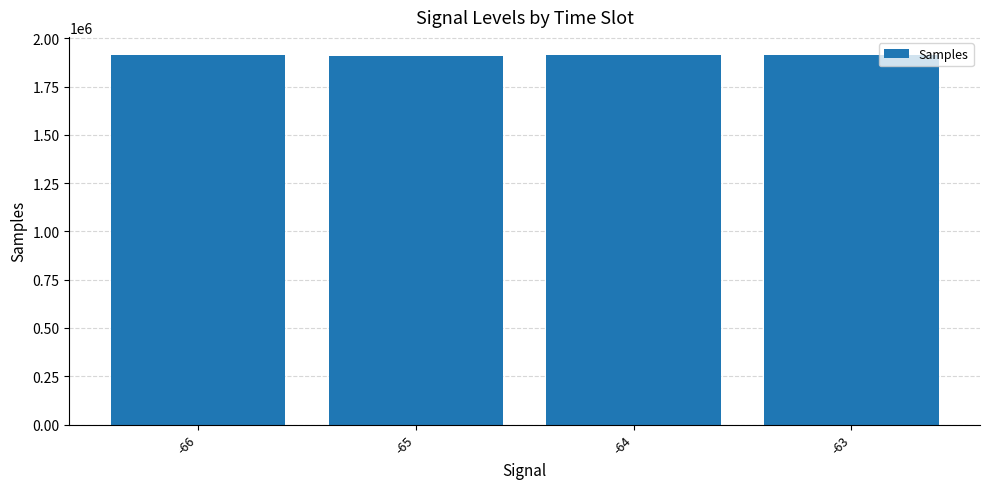

What is the difference between the values at -66 and -63?

295.5